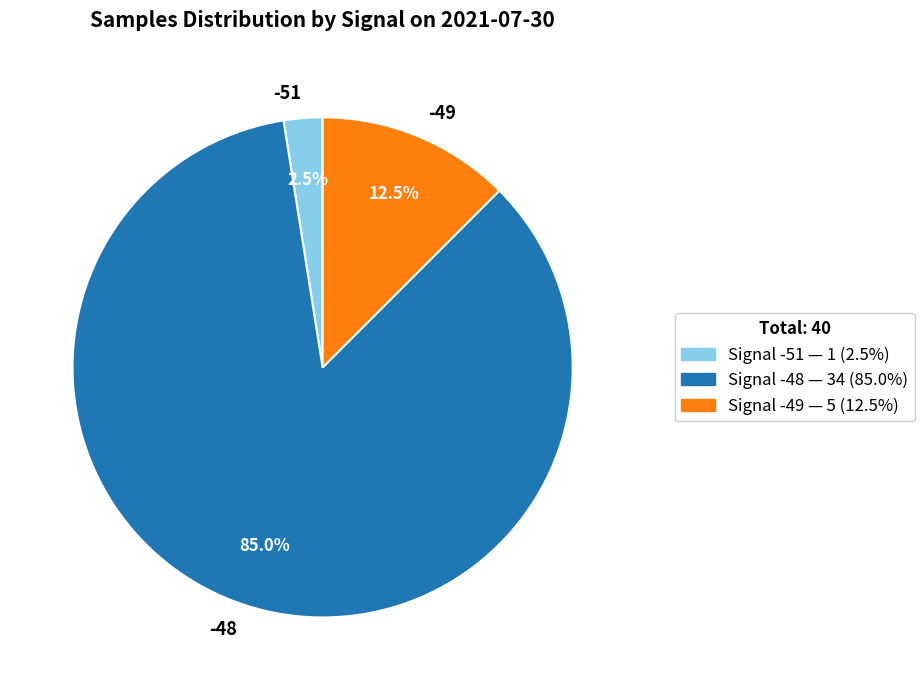

Is there a majority slice in this chart?

Yes